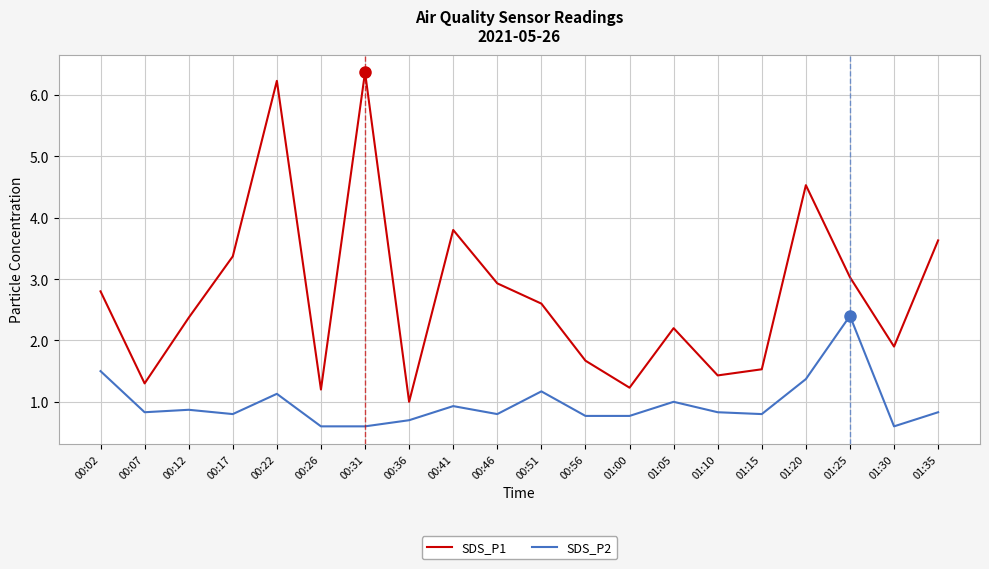

What are all the series names shown in the legend?

SDS_P1, SDS_P2